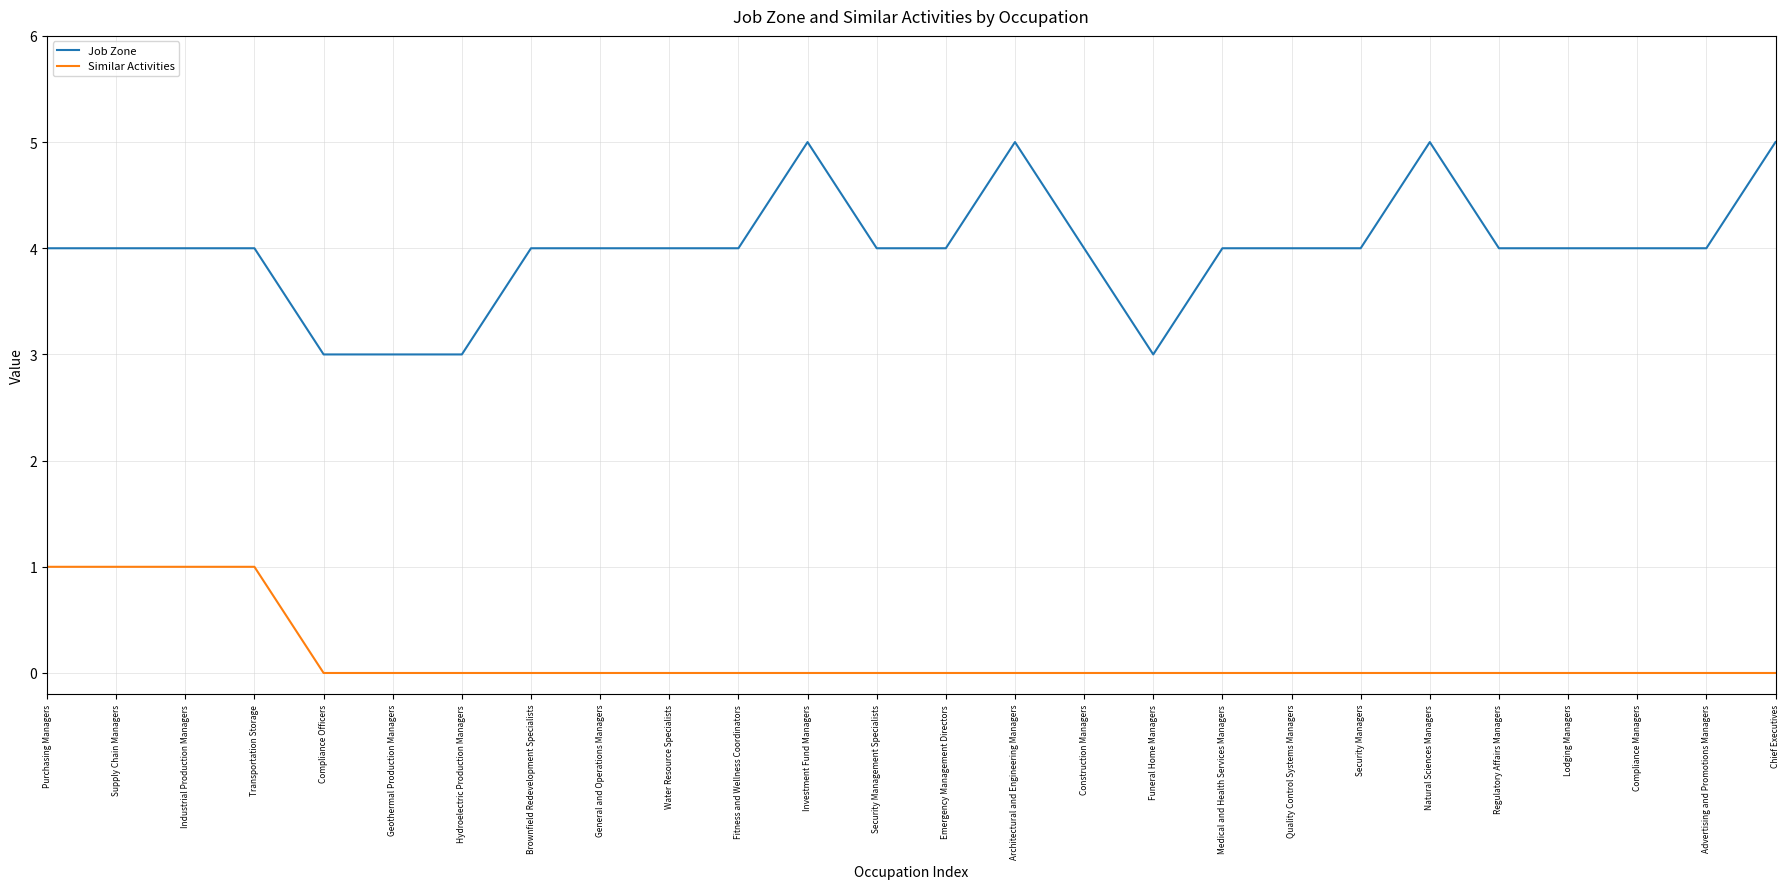

Reading right to left, what are all the values shown in this chart?

Job Zone: Chief Executives=5	Advertising and Promotions Managers=4	Compliance Managers=4	Lodging Managers=4	Regulatory Affairs Managers=4	Natural Sciences Managers=5	Security Managers=4	Quality Control Systems Managers=4	Medical and Health Services Managers=4	Funeral Home Managers=3	Construction Managers=4	Architectural and Engineering Managers=5	Emergency Management Directors=4	Security Management Specialists=4	Investment Fund Managers=5	Fitness and Wellness Coordinators=4	Water Resource Specialists=4	General and Operations Managers=4	Brownfield Redevelopment Specialists=4	Hydroelectric Production Managers=3	Geothermal Production Managers=3	Compliance Officers=3	Transportation Storage=4	Industrial Production Managers=4	Supply Chain Managers=4	Purchasing Managers=4
Similar Activities: Chief Executives=0	Advertising and Promotions Managers=0	Compliance Managers=0	Lodging Managers=0	Regulatory Affairs Managers=0	Natural Sciences Managers=0	Security Managers=0	Quality Control Systems Managers=0	Medical and Health Services Managers=0	Funeral Home Managers=0	Construction Managers=0	Architectural and Engineering Managers=0	Emergency Management Directors=0	Security Management Specialists=0	Investment Fund Managers=0	Fitness and Wellness Coordinators=0	Water Resource Specialists=0	General and Operations Managers=0	Brownfield Redevelopment Specialists=0	Hydroelectric Production Managers=0	Geothermal Production Managers=0	Compliance Officers=0	Transportation Storage=1	Industrial Production Managers=1	Supply Chain Managers=1	Purchasing Managers=1